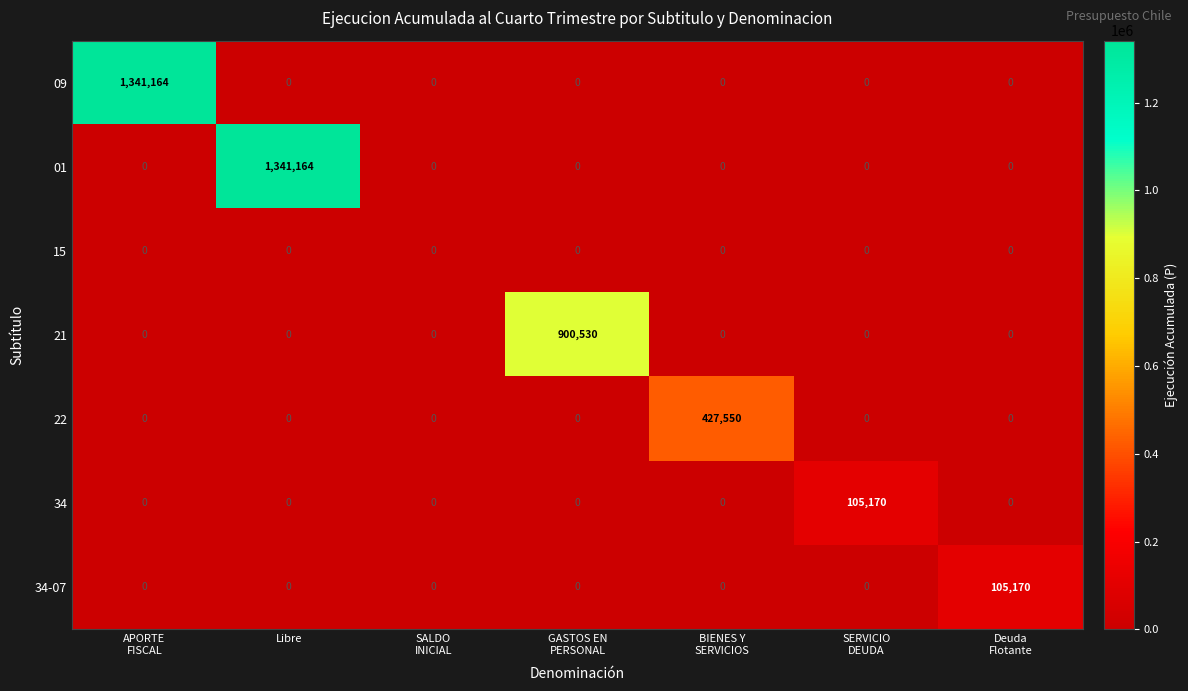

What is the highest value of the 22 series?

427550